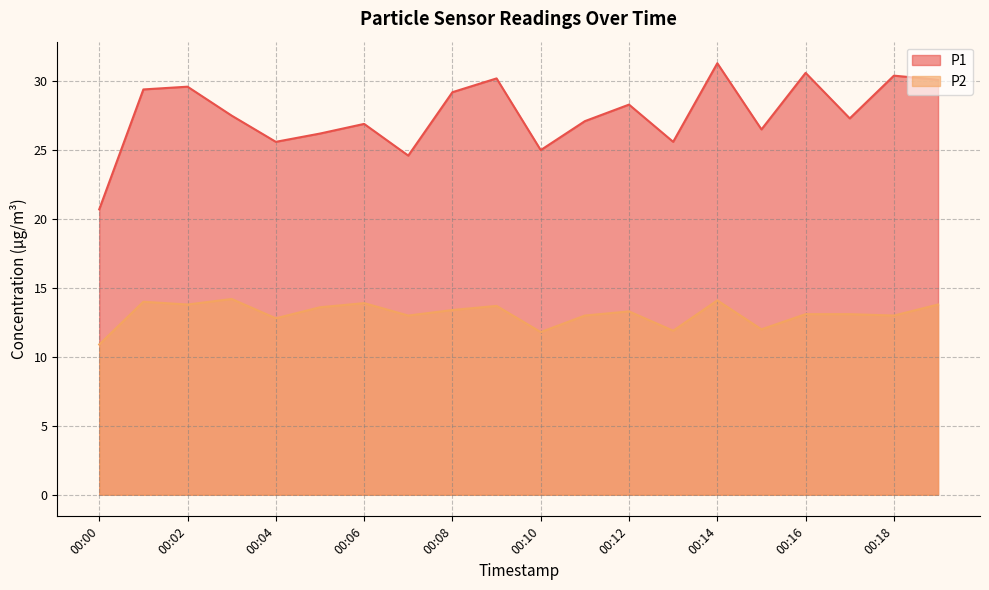

What is the approximate value of P2 at 00:04?

12.8